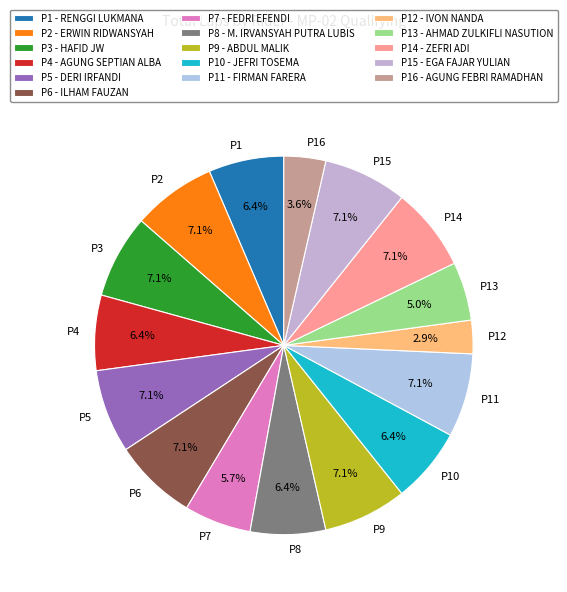

To the nearest percent, what is the average slice percentage?

6%